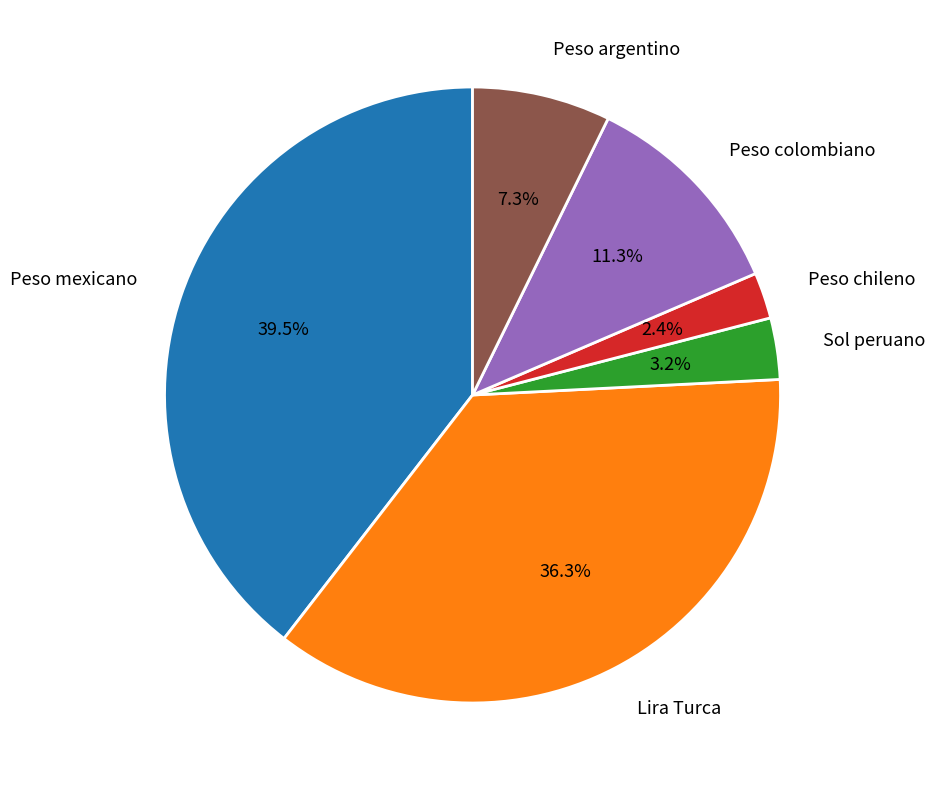

Which category has the biggest portion of the pie?

Peso mexicano